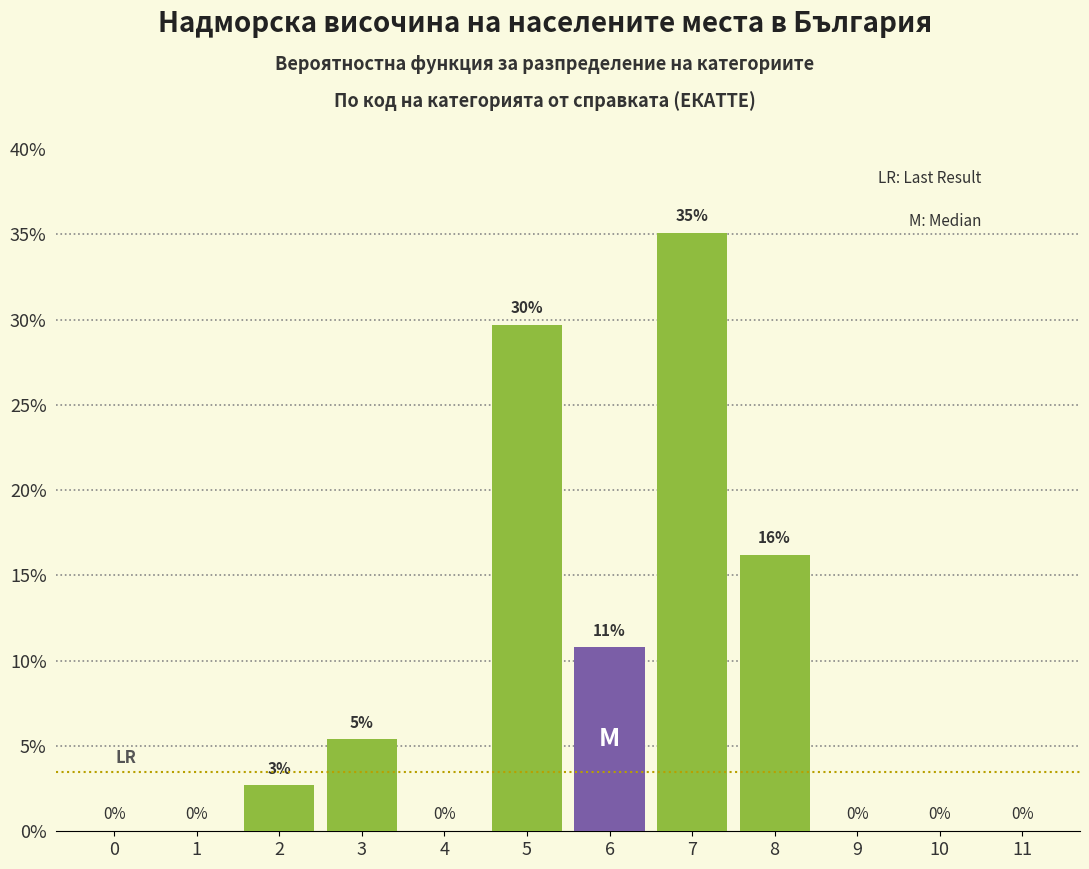

Which has a higher value, 10 or 3?

3